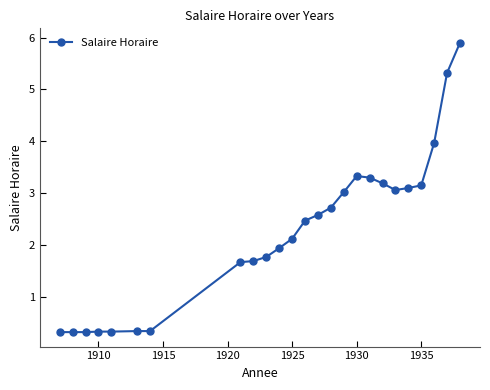

What is the value of the 24th point from the left?

5.3